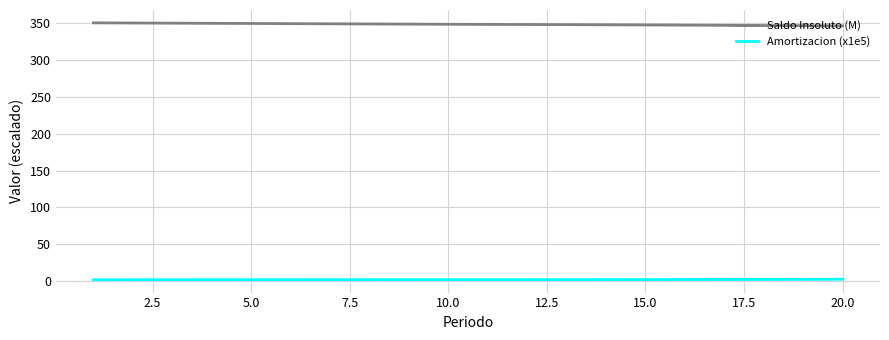

True or false: Amortizacion (x1e5) and Saldo Insoluto (M) intersect in this chart.

False